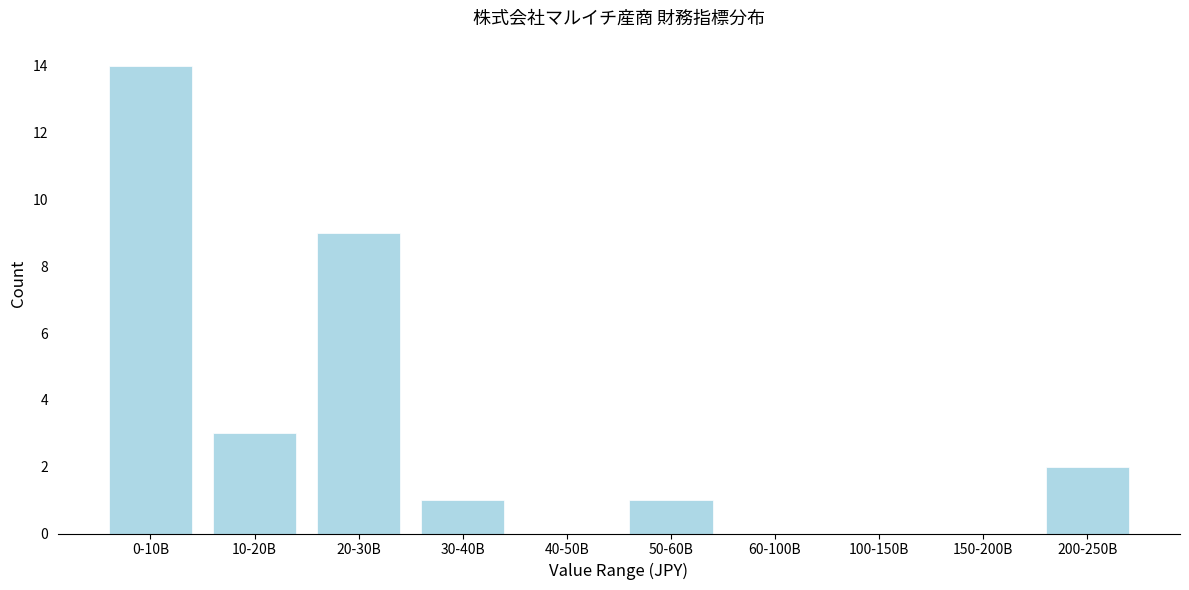

Reading left to right, what are all the values shown in this chart?

0-10B=14	10-20B=3	20-30B=9	30-40B=1	40-50B=0	50-60B=1	60-100B=0	100-150B=0	150-200B=0	200-250B=2